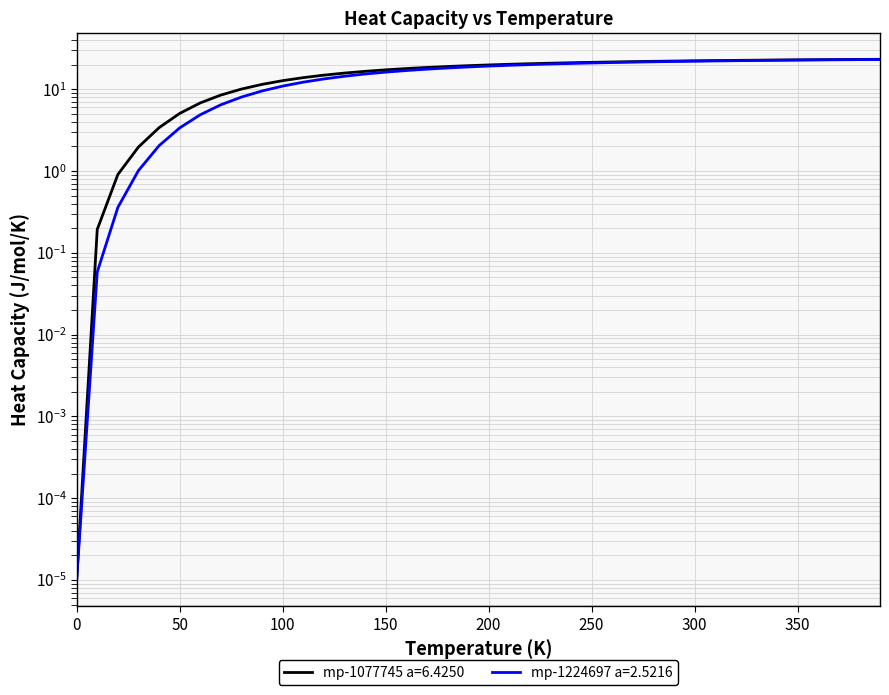

True or false: mp-1224697 a=2.5216 has a value of 11.6 at 31.

False